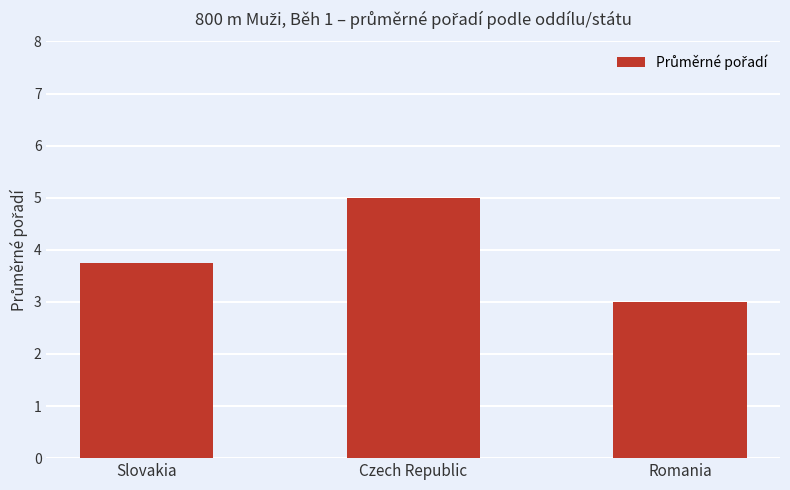

Rank the categories by value from lowest to highest.

Romania, Slovakia, Czech Republic